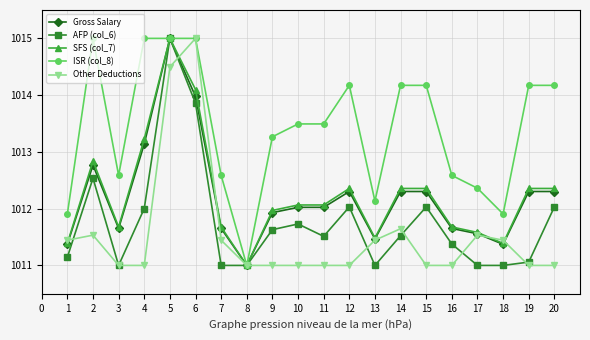

Does the chart have visible grid lines?

Yes